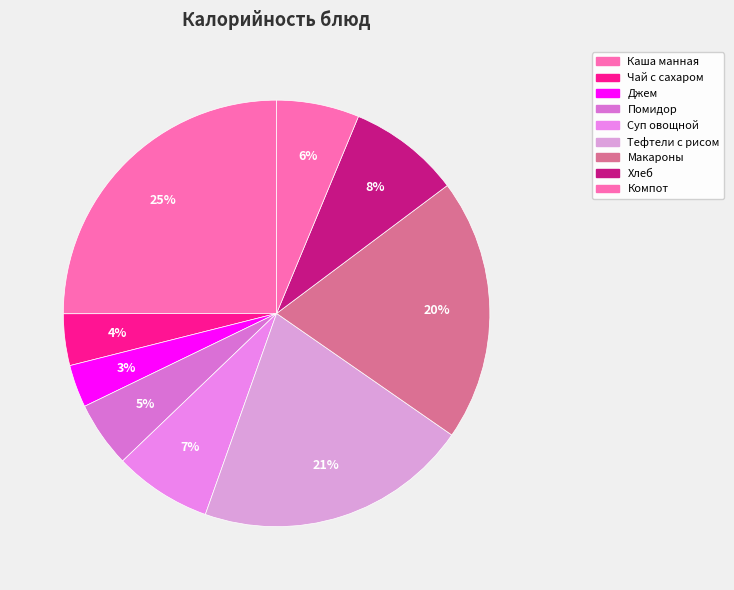

What is the change in value from Джем to Хлеб?

+78.0